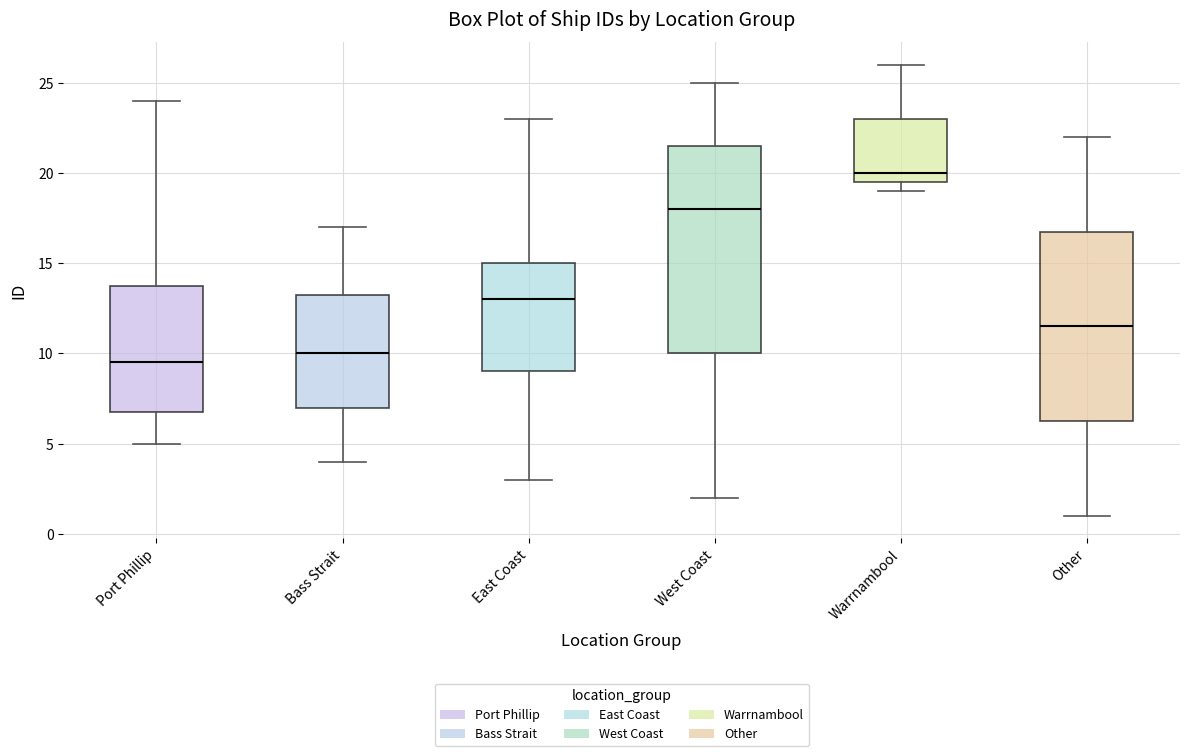

Reading left to right, transcribe this box plot: for each box, give where its median line is, the range the box spans, and where its two whiskers end, as read against the y-axis. The values are not printed on the chart, so give them approximately, as read against the axis.

Port Phillip: median 9.5, box 7.0 to 14.0, whiskers 5.0 to 24.0
Bass Strait: median 10.0, box 7.0 to 13.5, whiskers 4.0 to 17.0
East Coast: median 13.0, box 9.0 to 15.0, whiskers 3.0 to 23.0
West Coast: median 18.0, box 10.0 to 21.5, whiskers 2.0 to 25.0
Warrnambool: median 20.0, box 19.5 to 23.0, whiskers 19.0 to 26.0
Other: median 11.5, box 6.5 to 17.0, whiskers 1.0 to 22.0